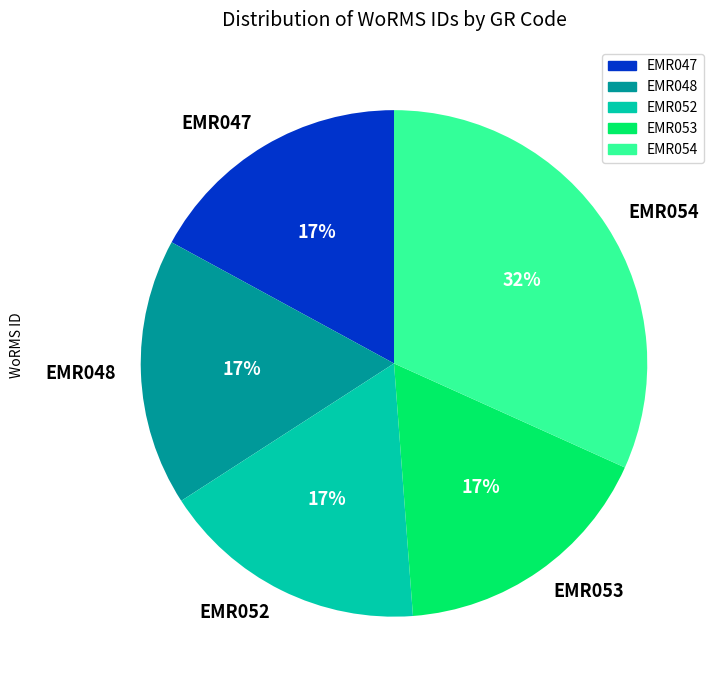

The EMR048 slice represents 17% of the pie. True or false?

True